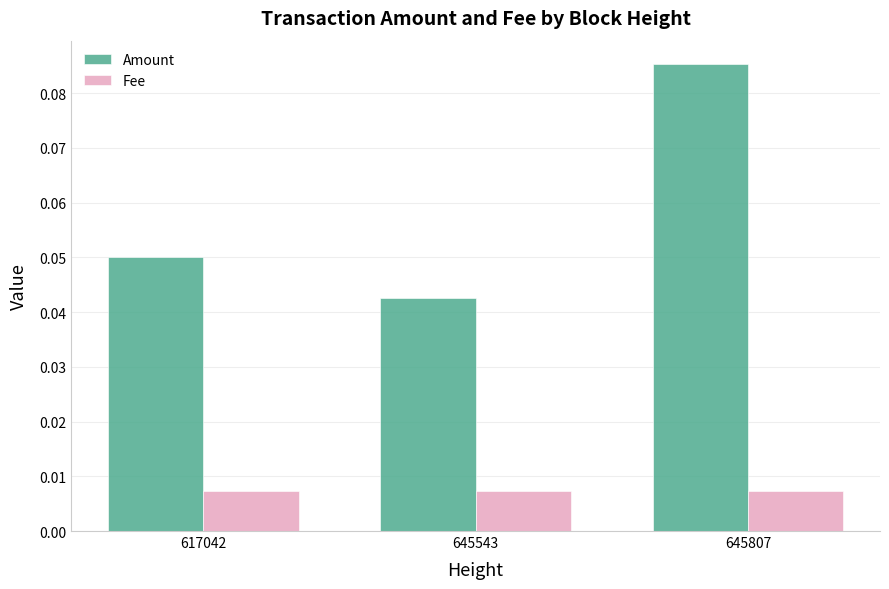

Count the number of data series in this chart.

2